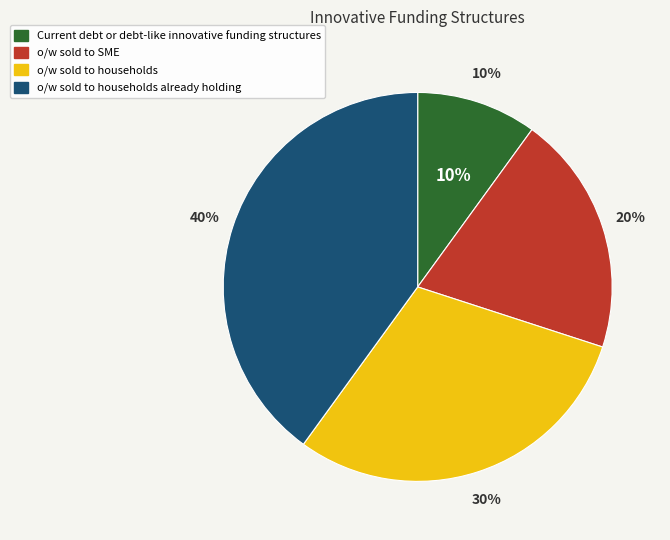

To the nearest percent, what portion does o/w sold to households represent?

30%